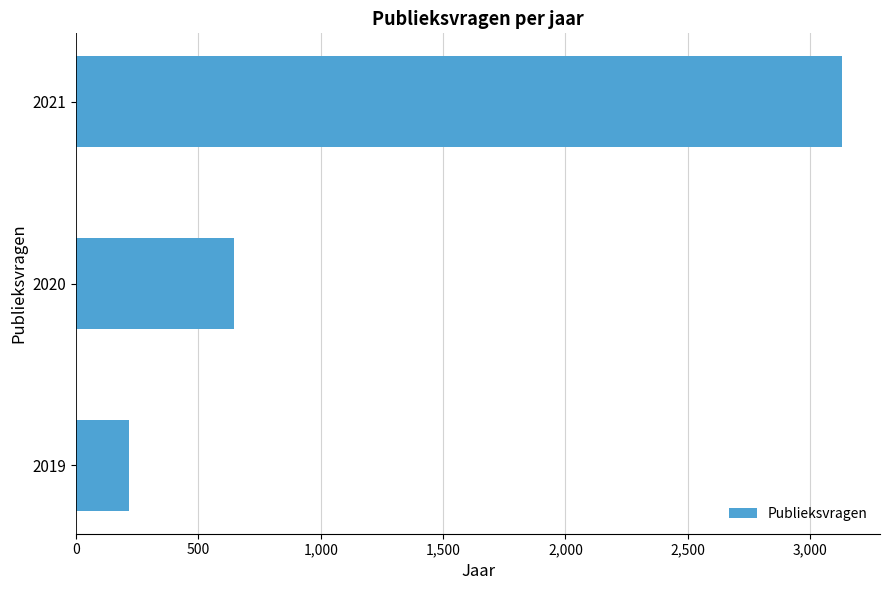

What is the difference between the maximum and second lowest values?

2485